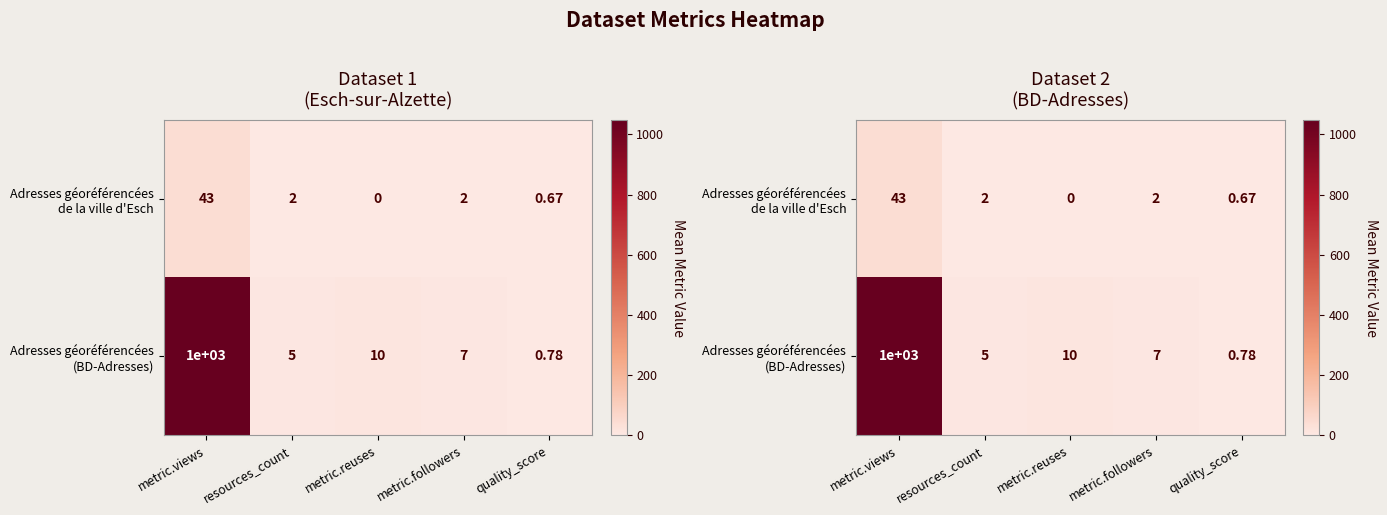

Which series has the largest range (max minus min)?

Adresses géoréférencées (BD-Adresses)